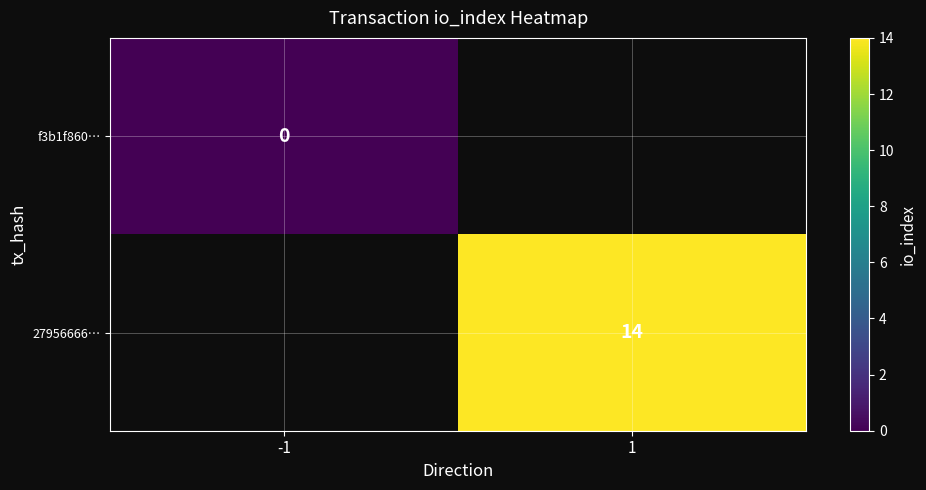

Is it true that 27956666… equals 19 at 1?

False